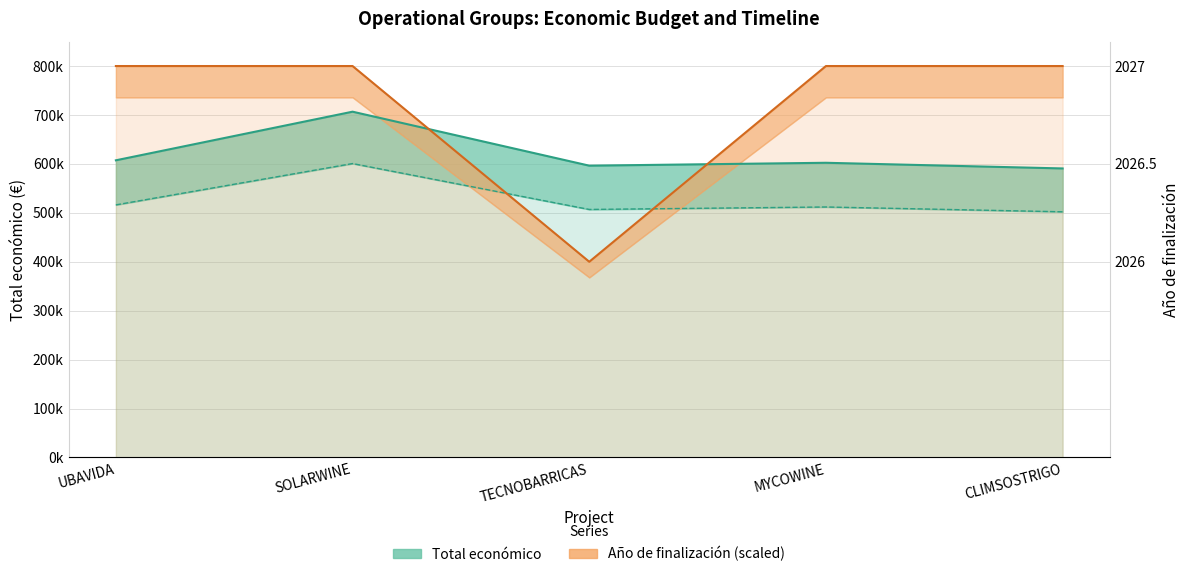

What is the lowest value of the Año de finalización series?

400000.0